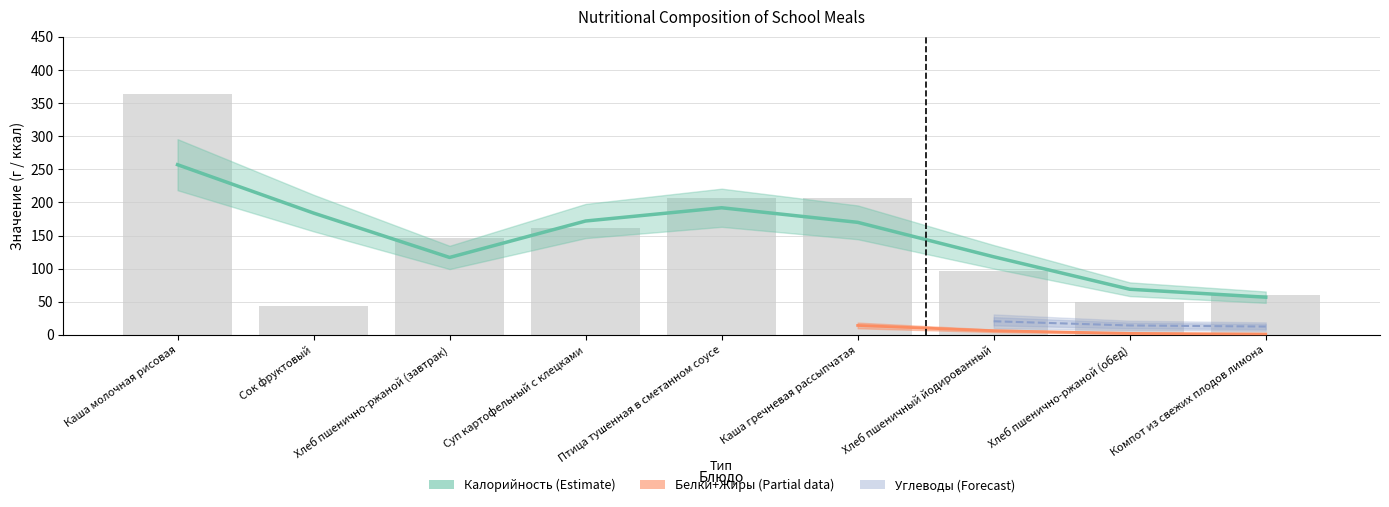

What position from the left is Суп картофельный с клецками?

4